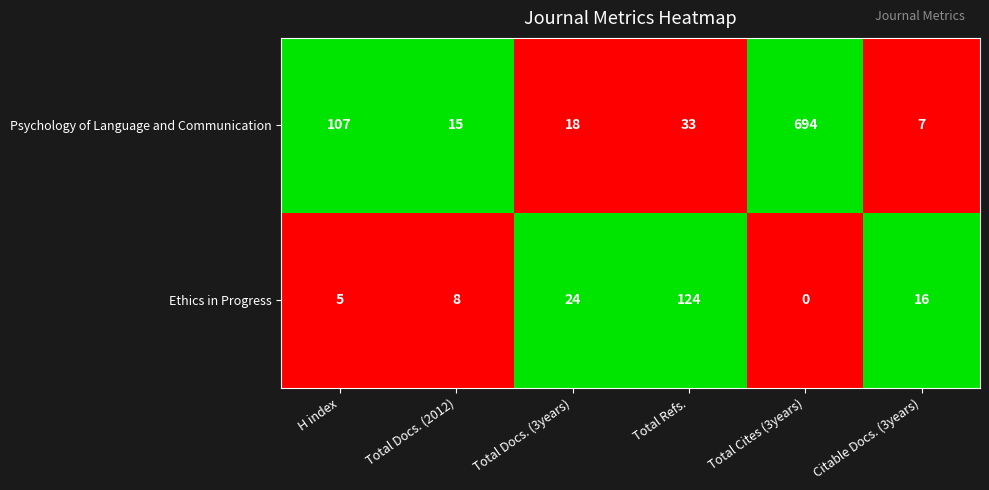

Which series has the widest spread of values?

Psychology of Language and Communication